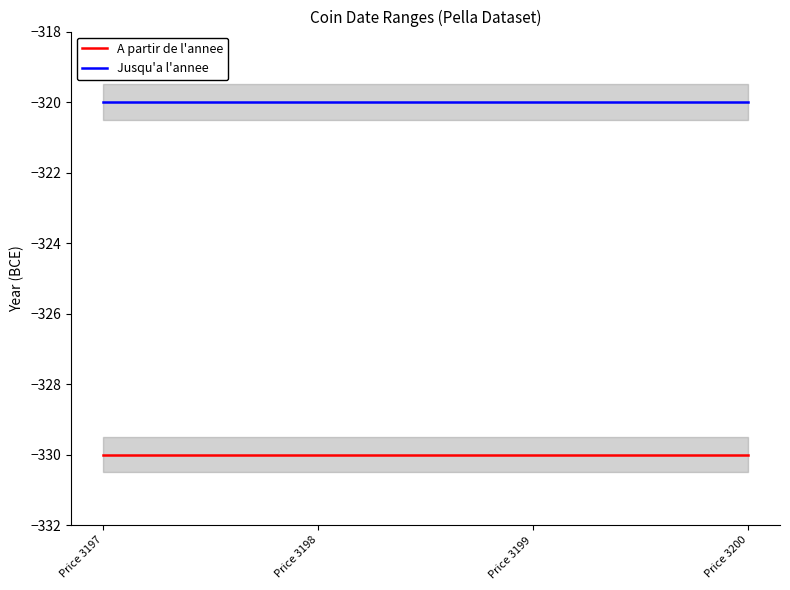

Reading left to right, extract all data points from this chart.

A partir de l'annee: -330	-330	-330	-330
Jusqu'a l'annee: -320	-320	-320	-320